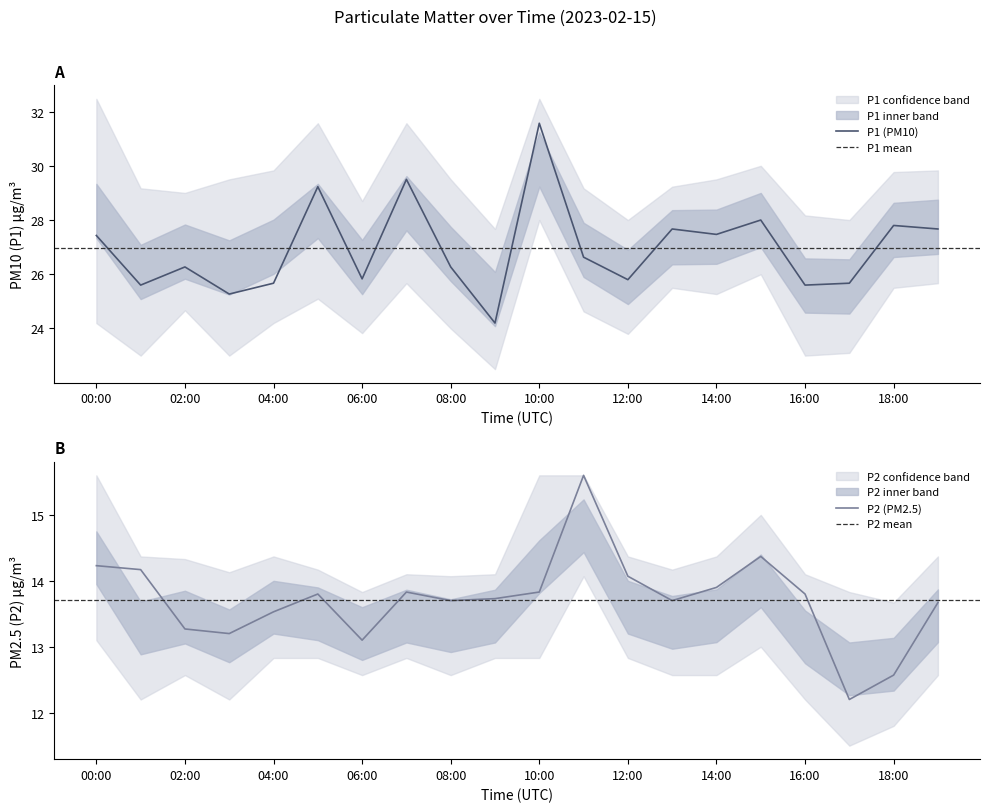

What is the difference between the P1_lower values at 18:00 and 09:00?

3.0